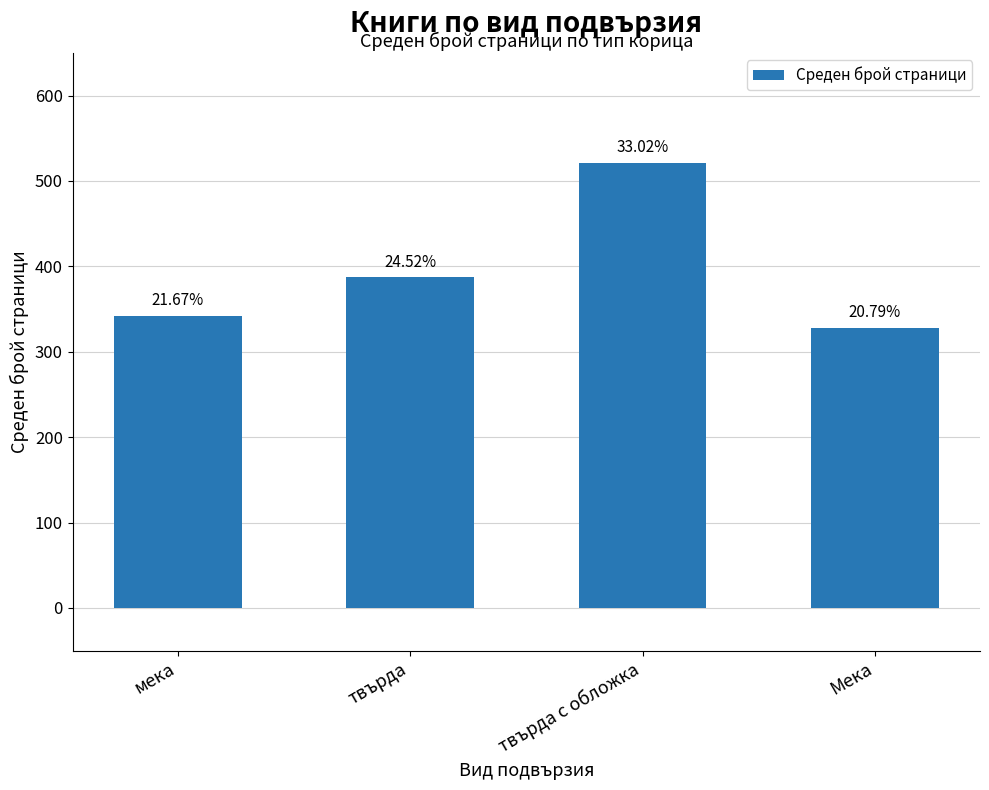

Approximately how many times larger is the value at мека compared to твърда с обложка?

0.7